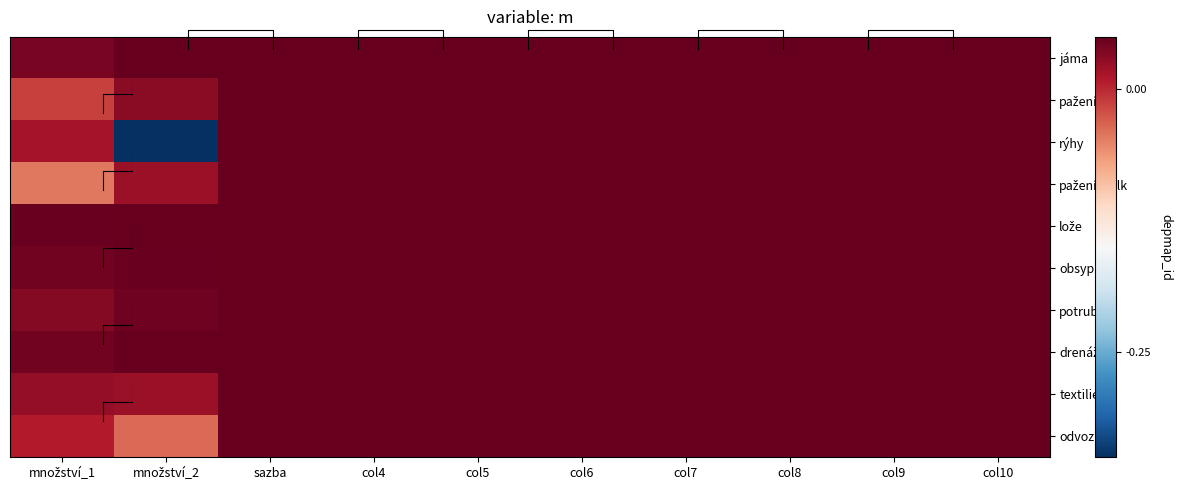

Is the value of jáma at col7 greater than the value of textilie at col6?

No